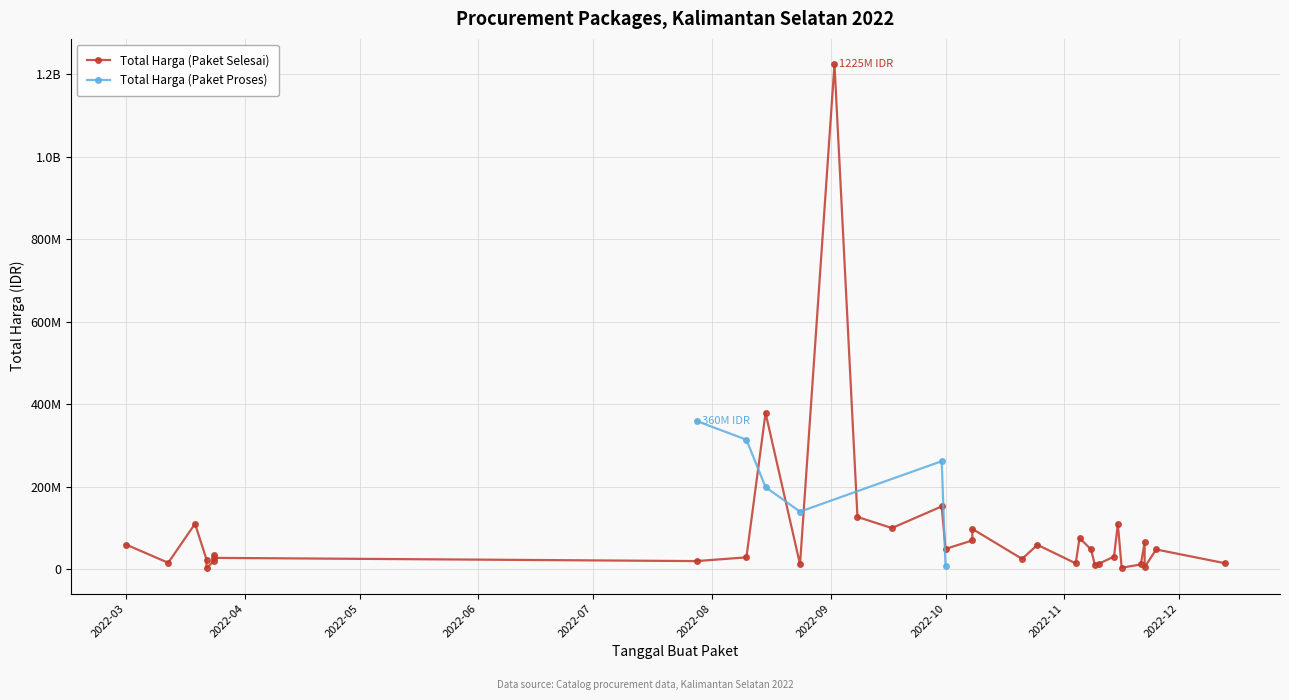

The Total Harga (Paket Selesai) series shows 48240633 at 2022-03-24. True or false?

False